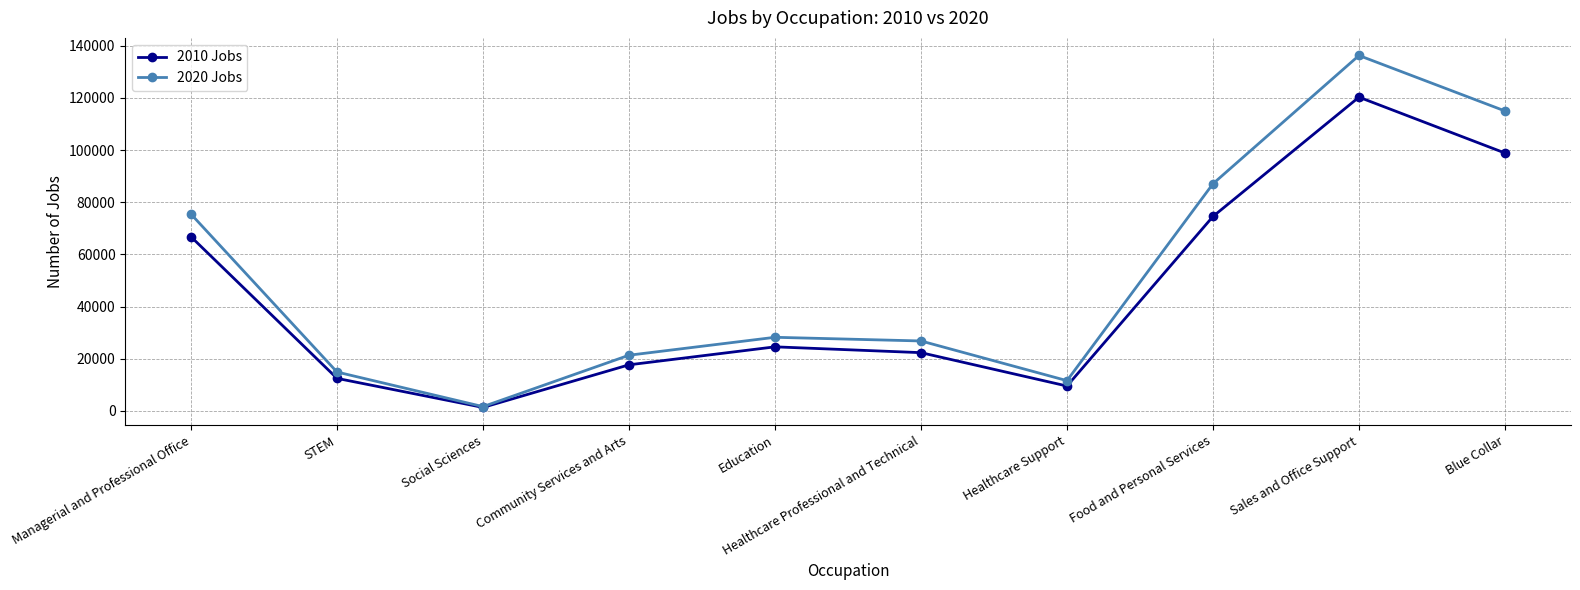

What are all the series names shown in the legend?

2010 Jobs, 2020 Jobs